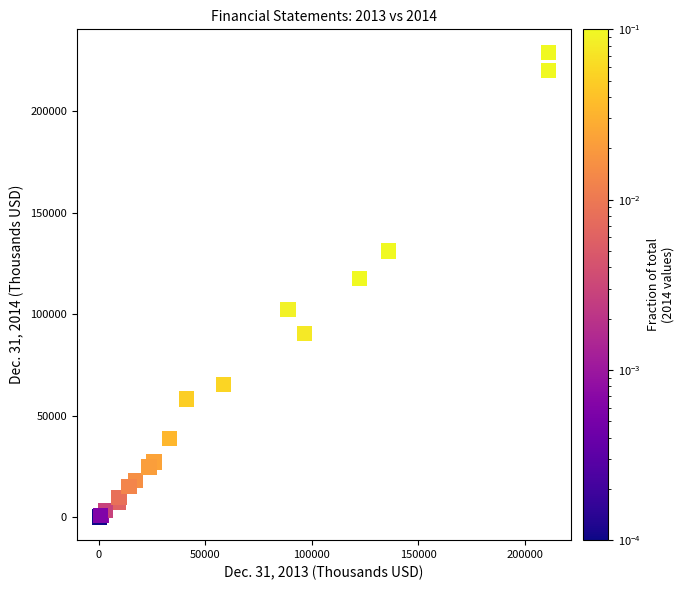

What Y value in the scatter plot is closest to 114476?

117722